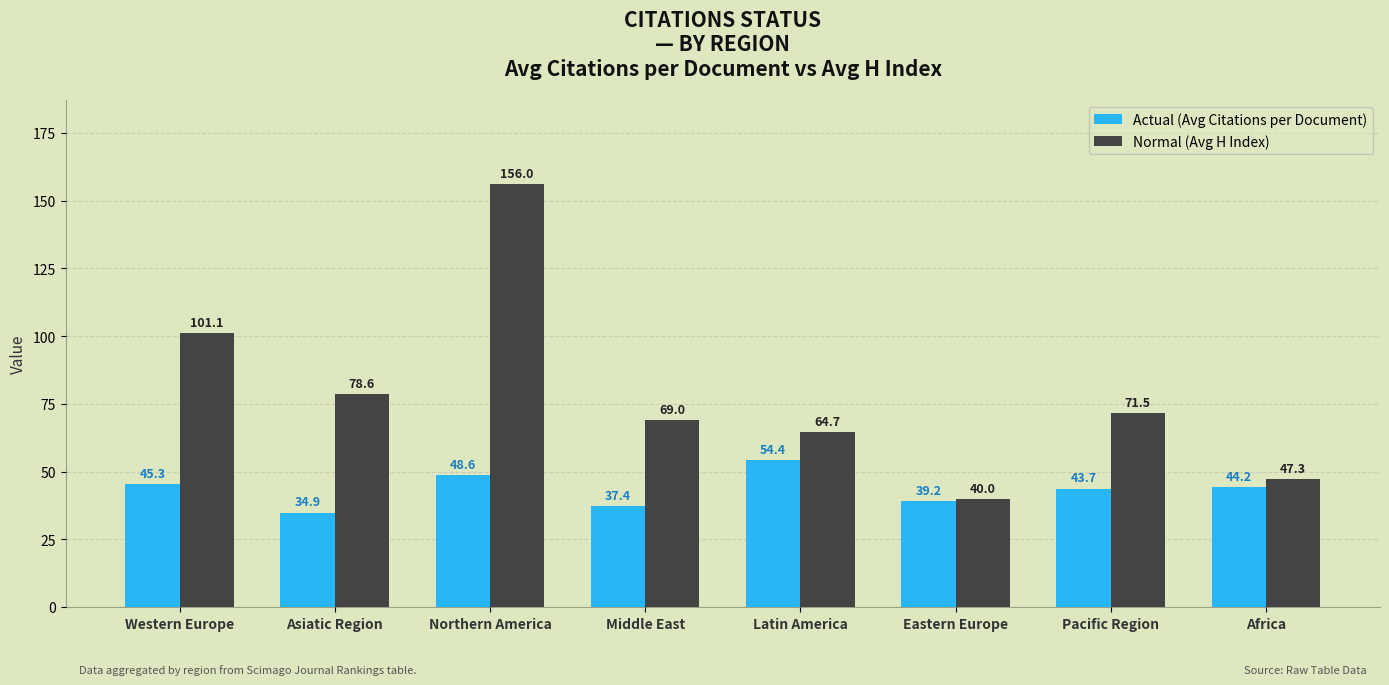

How many categories are shown in the chart?

8